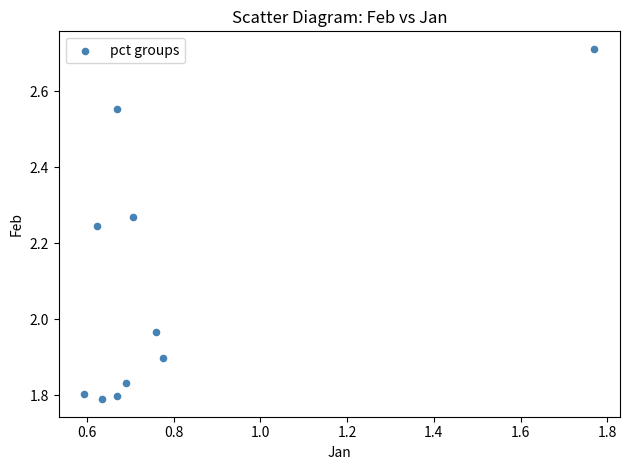

What is the range of Y values (max minus min)?

0.9